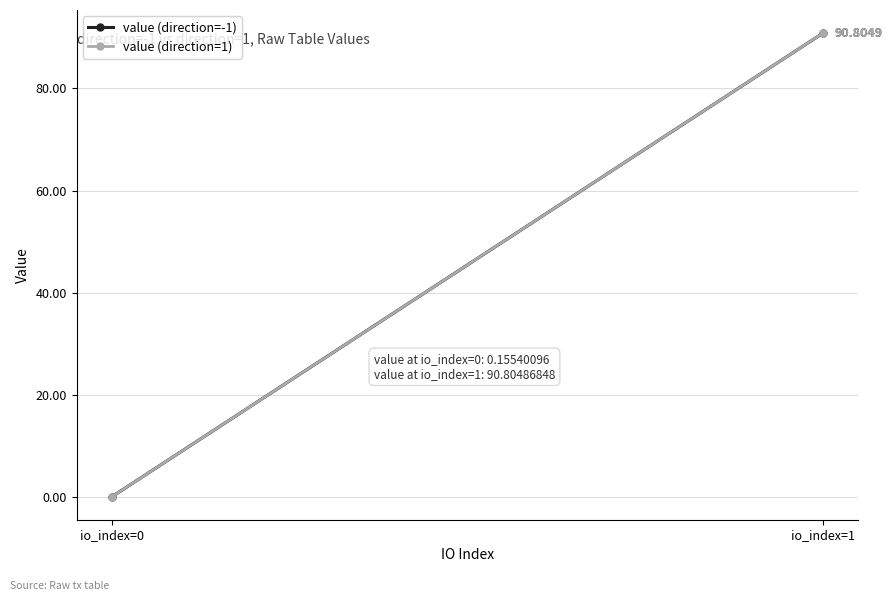

What is the total value across all series at io_index=1?

181.6